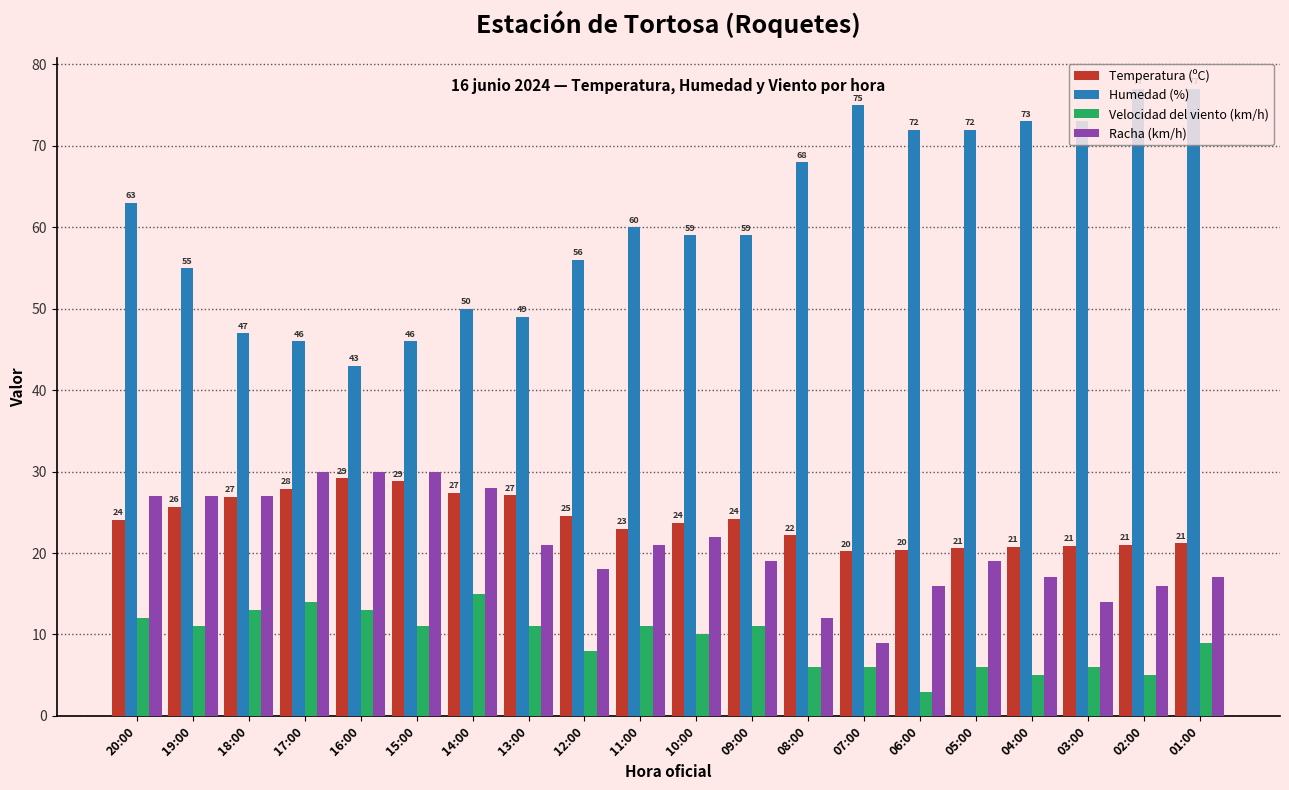

What is the label of the 7th bar from the right?

07:00